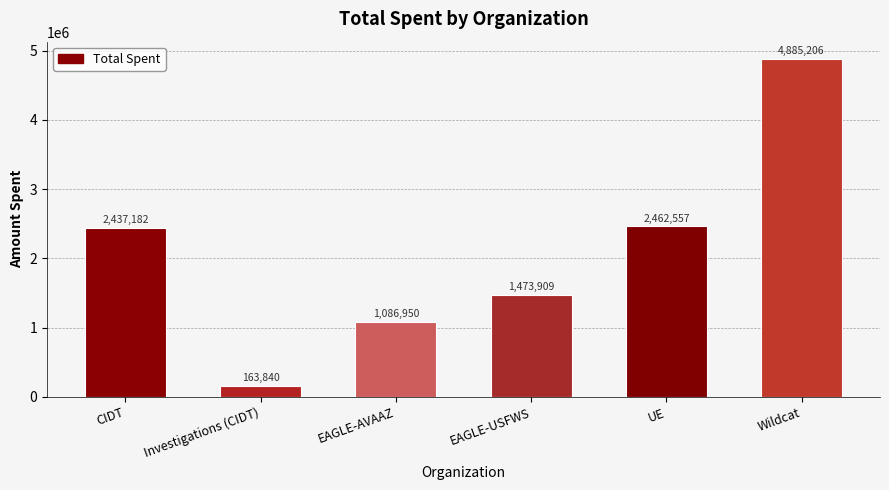

Is it true that the value at EAGLE-USFWS is 2337758.1?

False